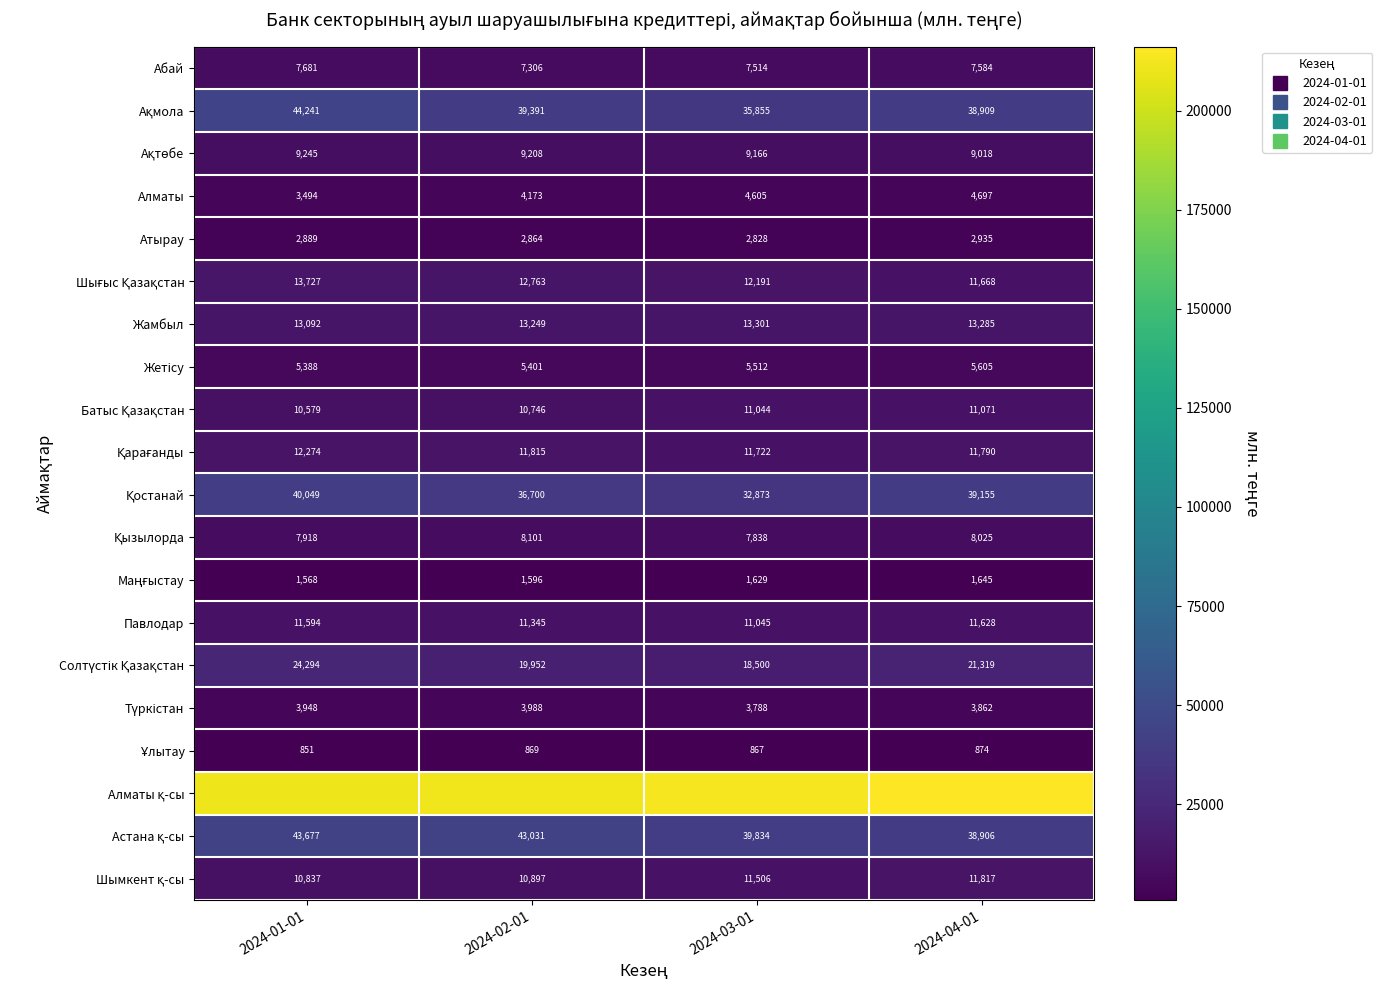

What is the difference between the maximum and minimum values in the Алматы series?

1202.9